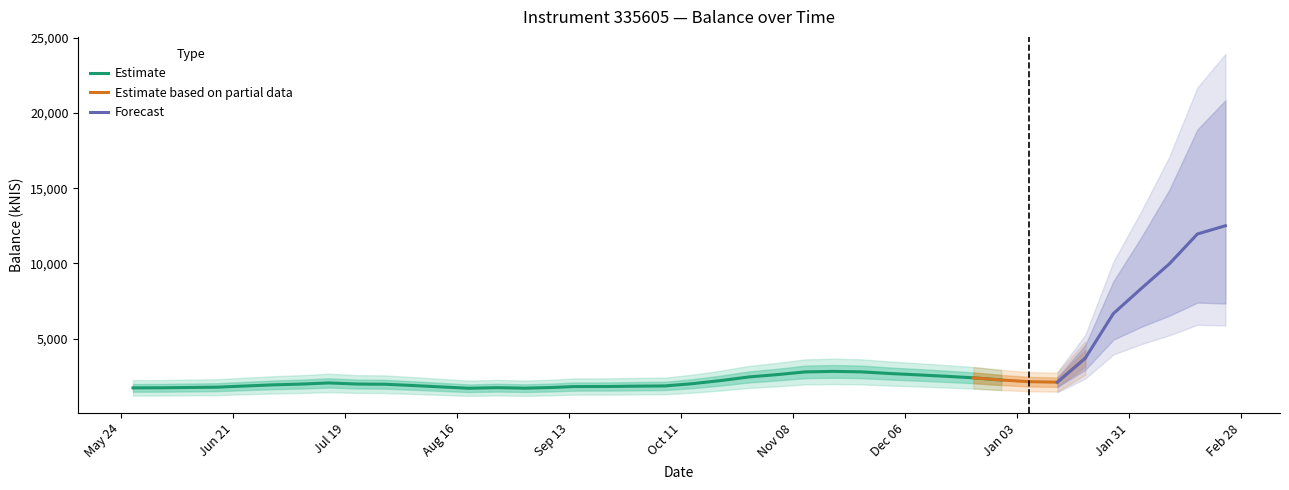

What is the value of the 40th point from the left?

10056.2